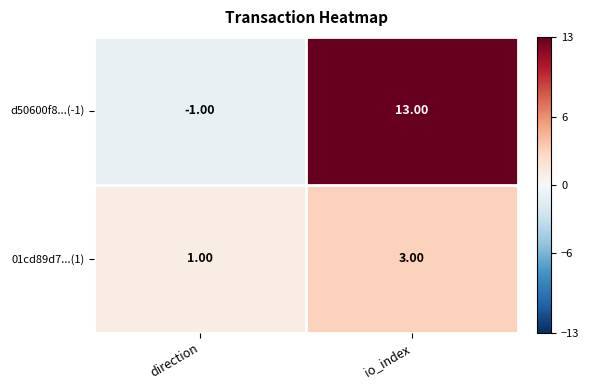

How many values in d50600f8...(-1) are above zero?

1